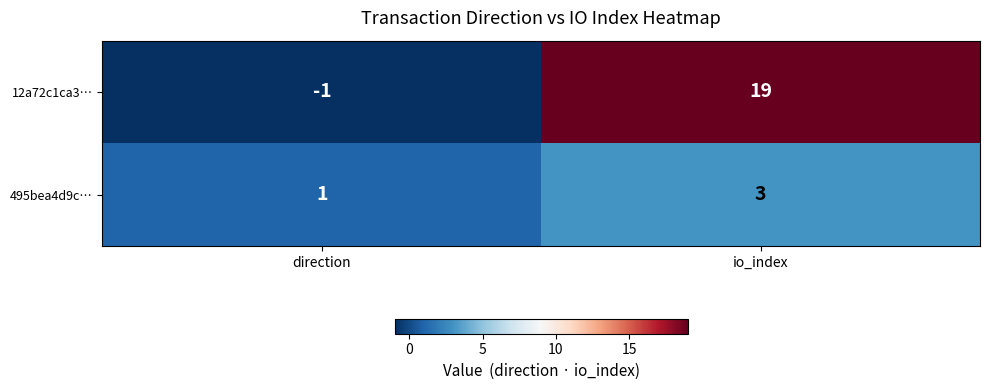

Is the value of 12a72c1ca3… at io_index greater than the value of 495bea4d9c… at io_index?

Yes